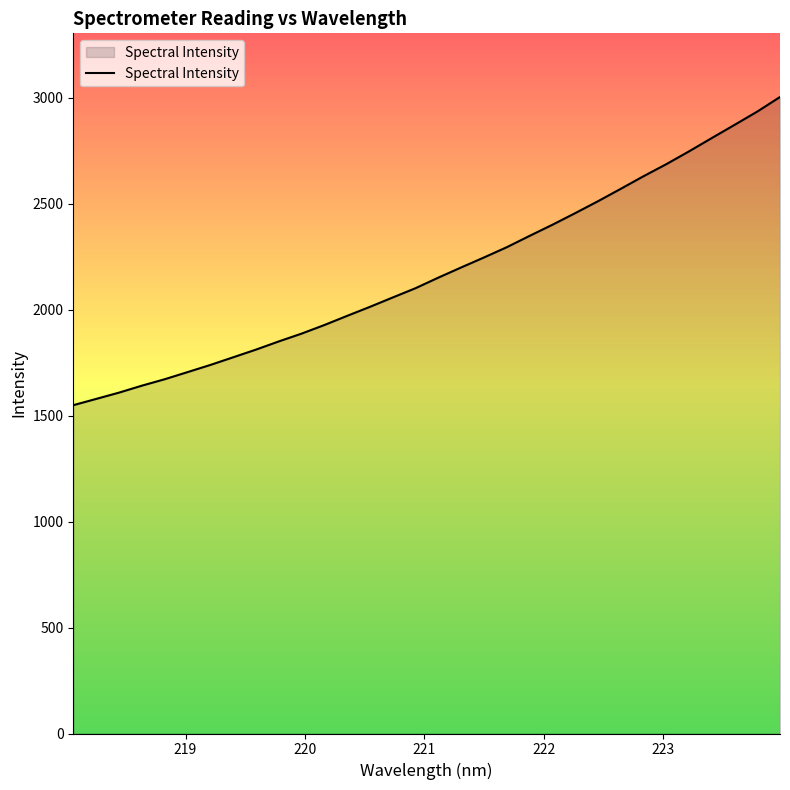

What is the smallest value displayed?

1549.8